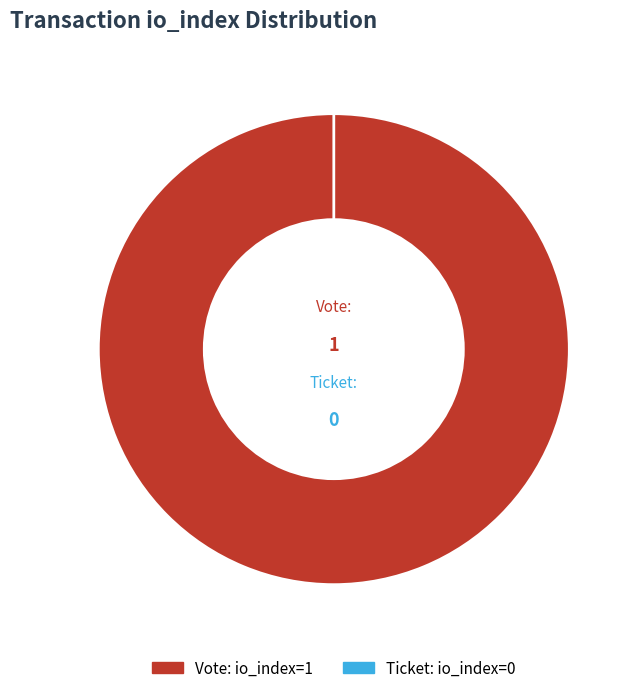

Is it true that Ticket (io_index=0) is 0% of the pie?

True